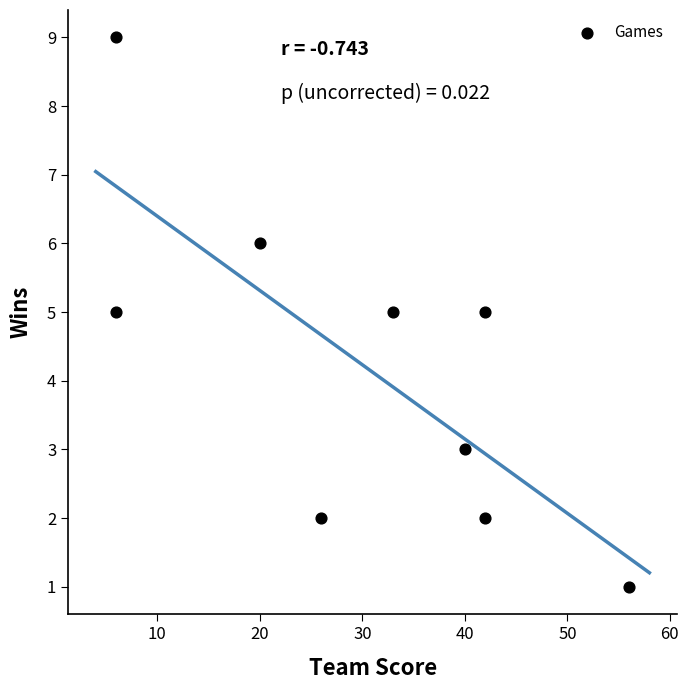

What is the average Y value?

4